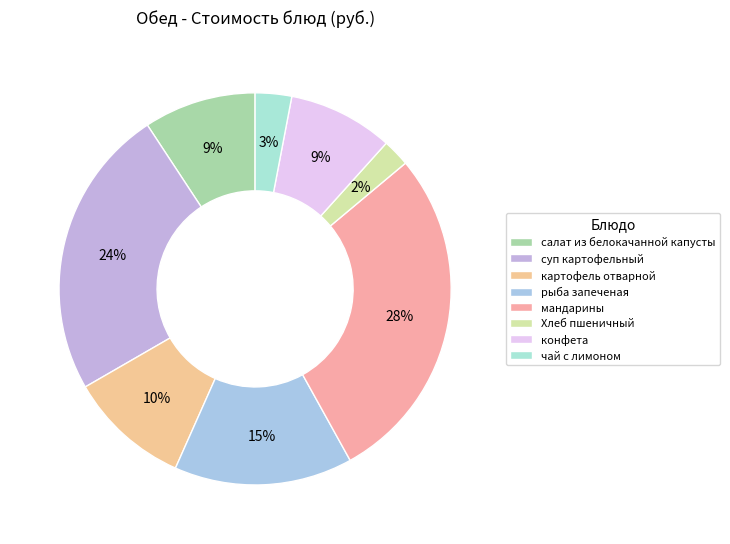

To the nearest percent, what portion does мандарины represent?

28%